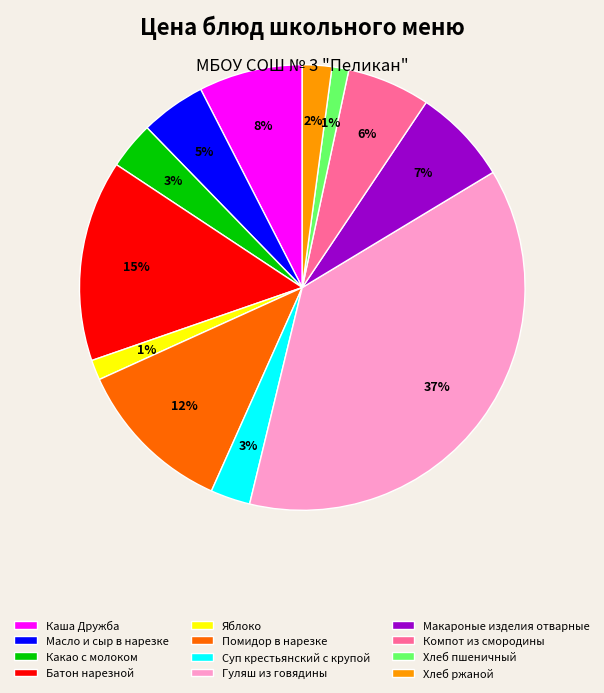

To the nearest percent, what is the combined percentage of Гуляш из говядины and Помидор в нарезке?

49%